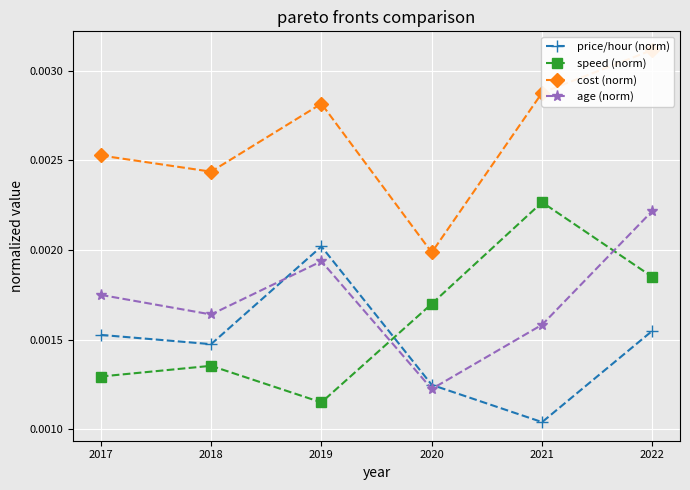

True or false: age (norm) and cost (norm) intersect in this chart.

False